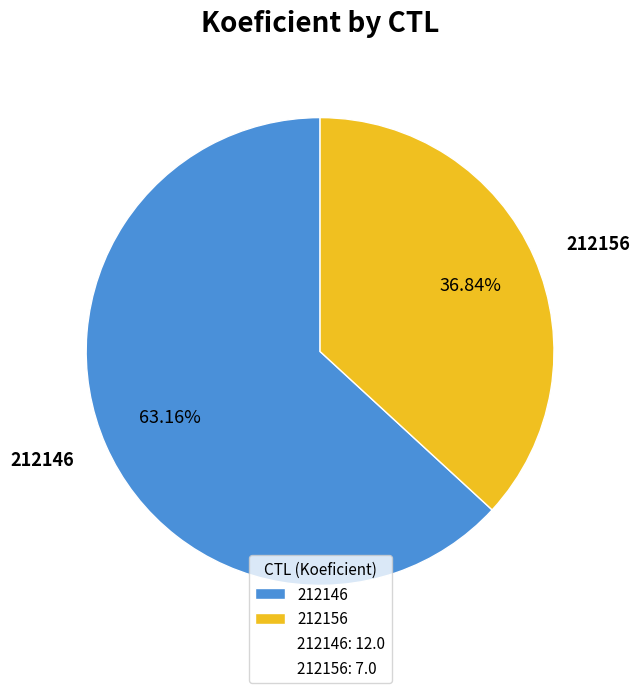

Which slice is the largest?

212146